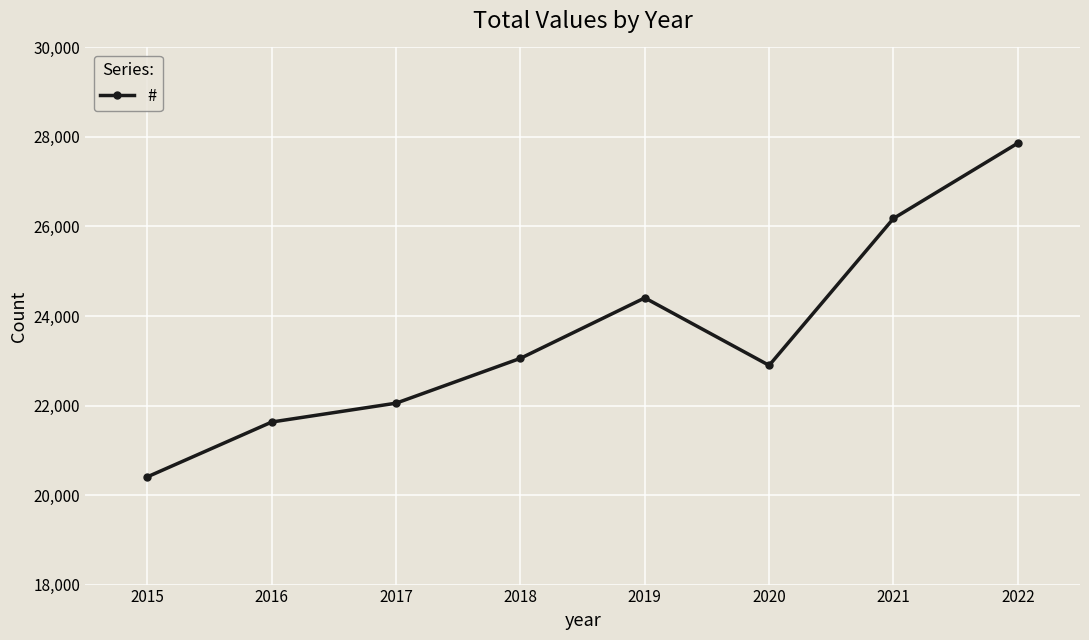

Where is the first local minimum?

2020